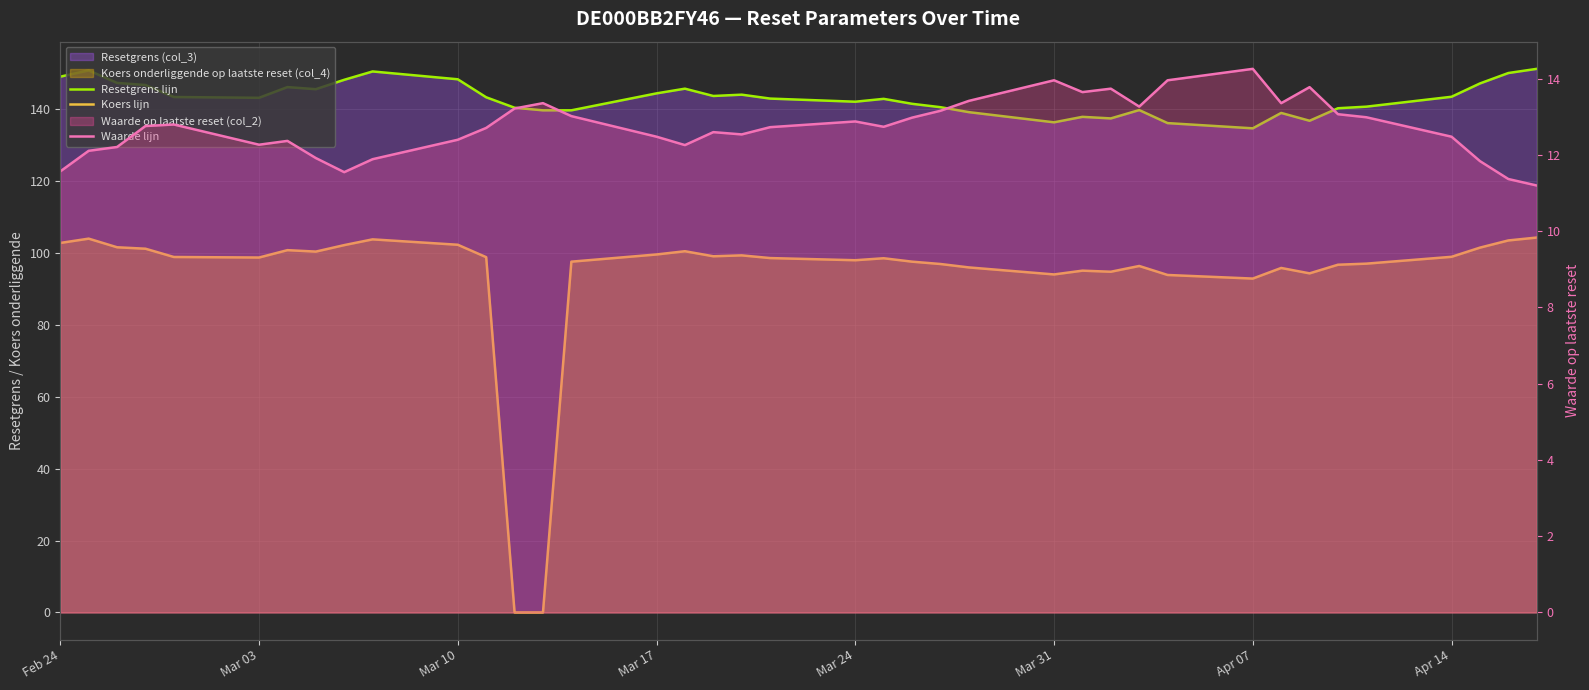

How many interior local peaks does the Koers lijn series have?

9